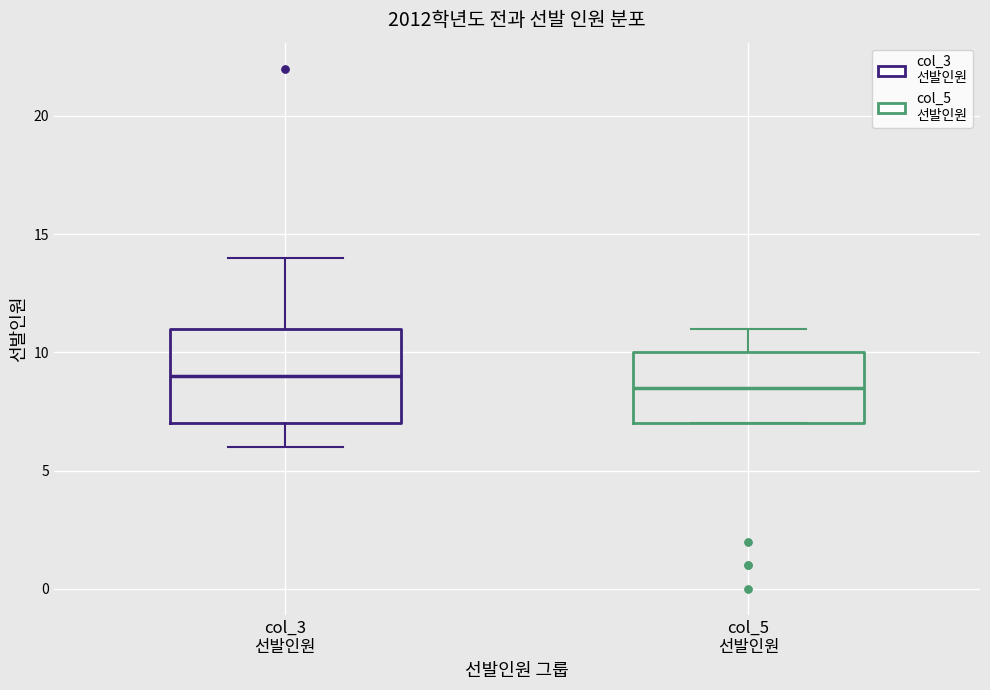

Reading left to right, read every box against the y-axis: the position of its median line, the range the box covers, and the ends of its whiskers. The values are not printed on the chart, so give them approximately, as read against the axis.

col_3 선발인원: median 9.0, box 7.0 to 11.0, whiskers 6.0 to 14.0
col_5 선발인원: median 8.5, box 7.0 to 10.0, whiskers 7.0 to 11.0